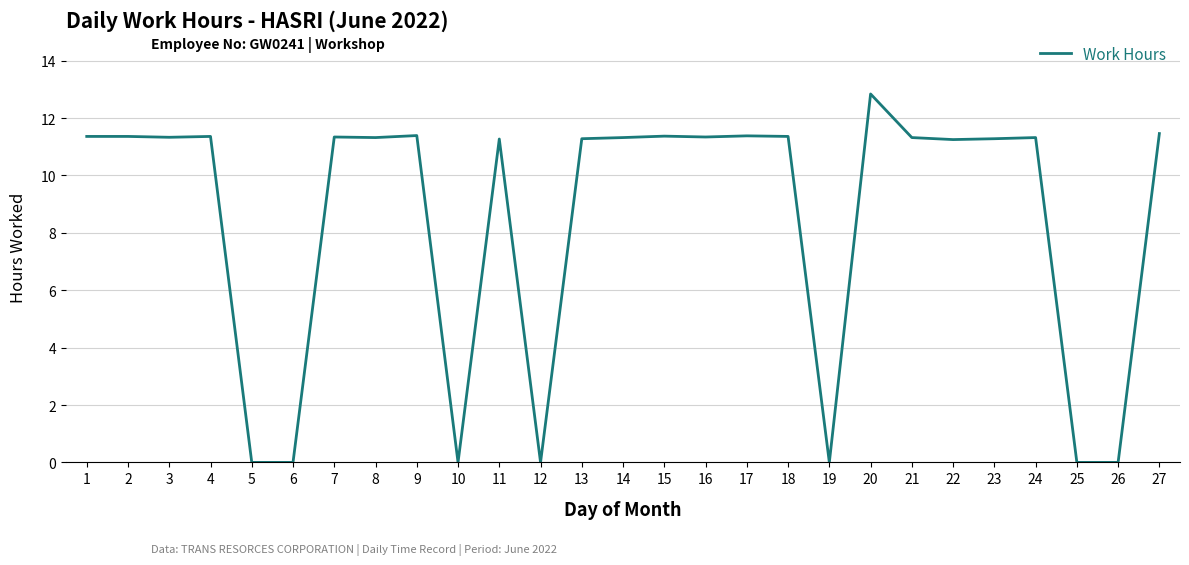

How many lines are shown in the chart?

1